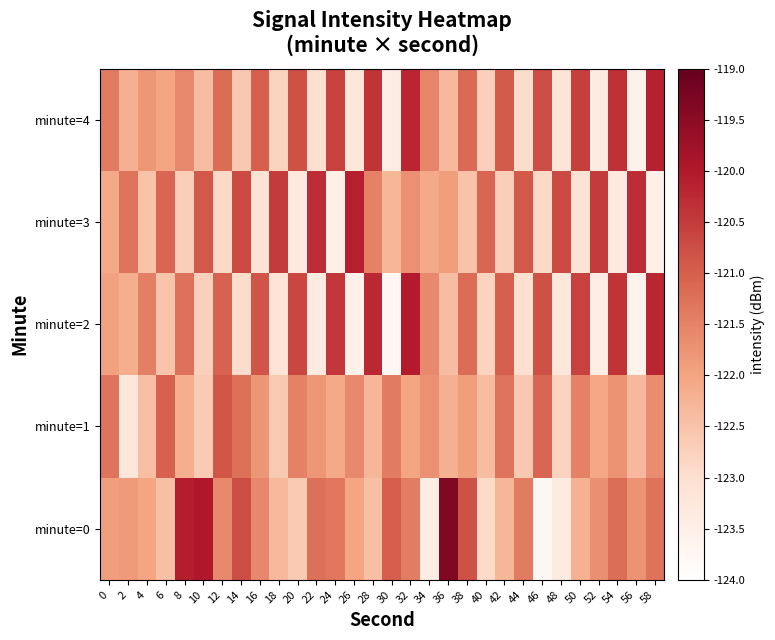

Reading left to right, extract all data points from this chart.

minute=0: 0=-121.9	2=-121.8	4=-122.0	6=-122.4	8=-120.1	10=-120.0	12=-121.6	14=-120.8	16=-121.6	18=-122.3	20=-122.6	22=-121.2	24=-121.3	26=-122.0	28=-122.4	30=-121.0	32=-121.4	34=-123.4	36=-119.4	38=-120.8	40=-122.9	42=-122.3	44=-121.4	46=-123.8	48=-123.3	50=-122.2	52=-121.7	54=-121.2	56=-121.7	58=-121.3
minute=1: 0=-121.3	2=-123.2	4=-122.4	6=-121.0	8=-122.2	10=-122.7	12=-120.9	14=-121.2	16=-121.8	18=-122.6	20=-121.5	22=-121.8	24=-122.1	26=-121.6	28=-122.3	30=-121.4	32=-122.0	34=-121.7	36=-122.2	38=-121.9	40=-122.4	42=-121.3	44=-122.6	46=-121.1	48=-122.8	50=-121.5	52=-122.0	54=-121.8	56=-122.3	58=-121.7
minute=2: 0=-122.0	2=-122.2	4=-121.5	6=-122.5	8=-121.2	10=-122.8	12=-121.0	14=-123.0	16=-120.8	18=-123.2	20=-120.7	22=-123.3	24=-120.5	26=-123.5	28=-120.2	30=-123.8	32=-120.0	34=-121.6	36=-122.4	38=-121.2	40=-122.8	42=-121.0	44=-123.0	46=-120.8	48=-123.2	50=-120.6	52=-123.4	54=-120.4	56=-123.6	58=-120.2
minute=3: 0=-122.1	2=-121.3	4=-122.5	6=-121.1	8=-122.7	10=-120.9	12=-122.9	14=-120.7	16=-123.1	18=-120.5	20=-123.3	22=-120.3	24=-123.5	26=-120.1	28=-121.5	30=-122.3	32=-121.7	34=-122.1	36=-121.9	38=-122.5	40=-121.1	42=-122.7	44=-120.9	46=-122.9	48=-120.7	50=-123.1	52=-120.5	54=-123.3	56=-120.3	58=-123.5
minute=4: 0=-121.4	2=-122.2	4=-121.8	6=-122.0	8=-121.6	10=-122.4	12=-121.2	14=-122.6	16=-121.0	18=-122.8	20=-120.8	22=-123.0	24=-120.6	26=-123.2	28=-120.4	30=-123.4	32=-120.2	34=-121.5	36=-122.3	38=-121.2	40=-122.8	42=-121.0	44=-123.0	46=-120.8	48=-123.2	50=-120.5	52=-123.3	54=-120.3	56=-123.5	58=-120.2